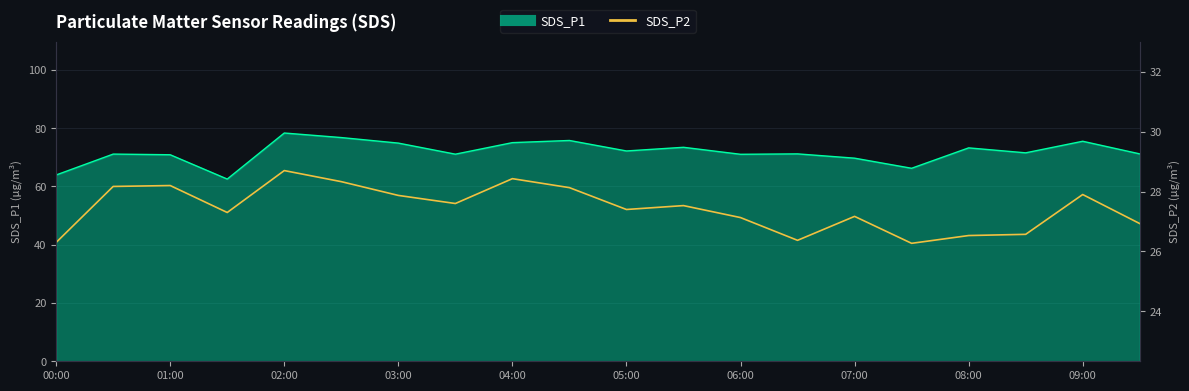

At which label is the value closest to 27?

19